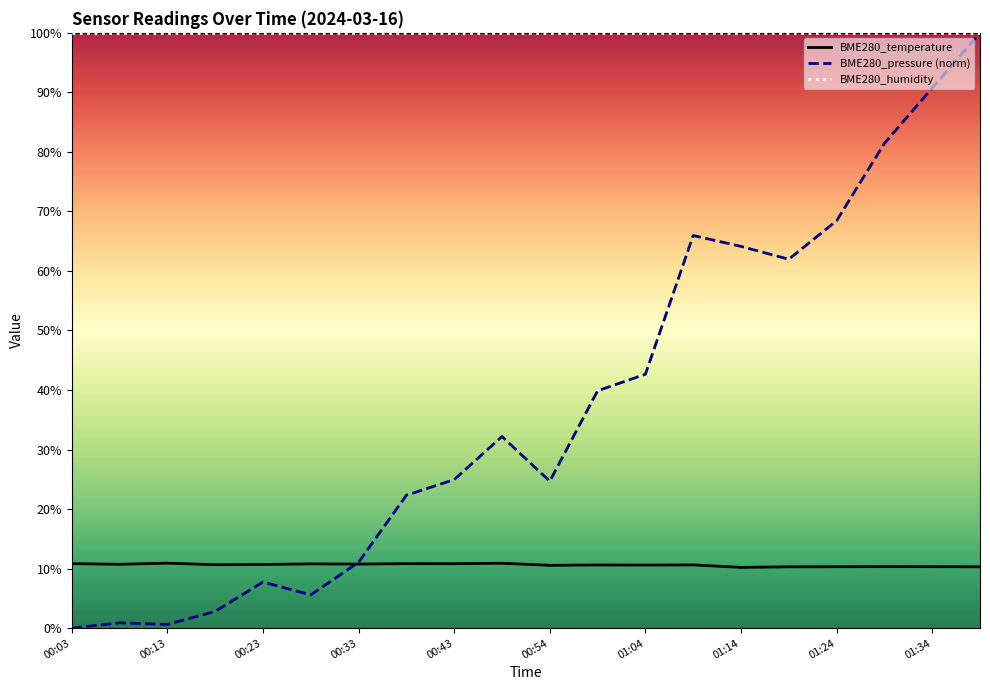

At which label is BME280_pressure (norm) closest to 50?

01:04